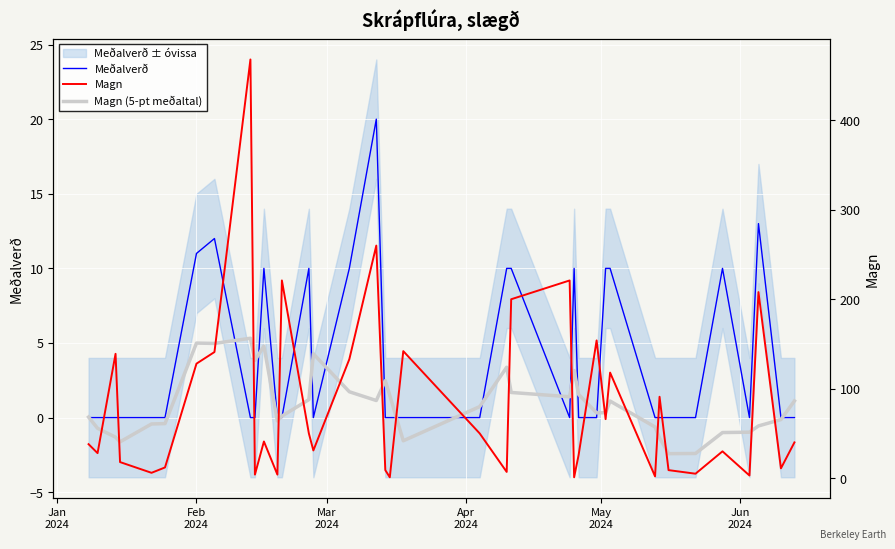

How many values in the Magn series are below 40?

19